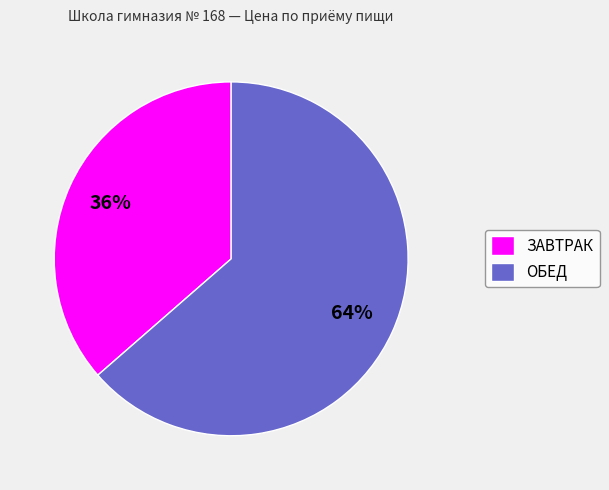

Combined, do ЗАВТРАК and ОБЕД account for over 50%?

Yes